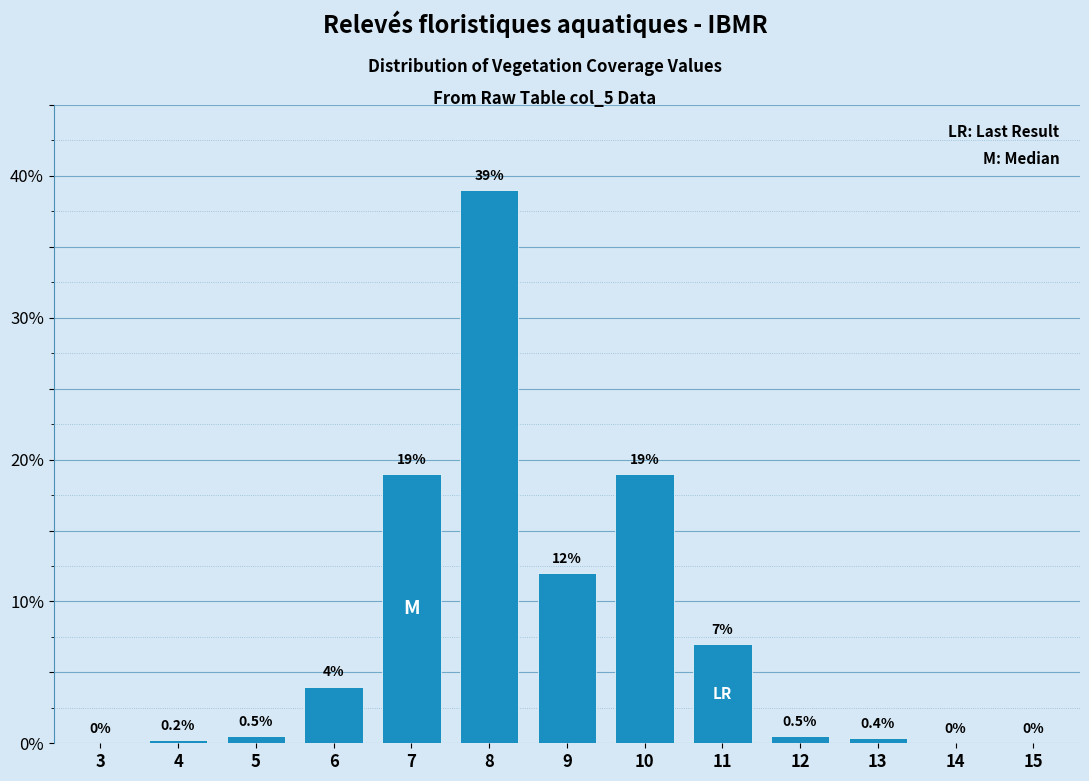

Reading right to left, transcribe all the data shown in this chart.

15=0.0	14=0.0	13=0.4	12=0.5	11=7.0	10=19.0	9=12.0	8=39.0	7=19.0	6=4.0	5=0.5	4=0.2	3=0.0